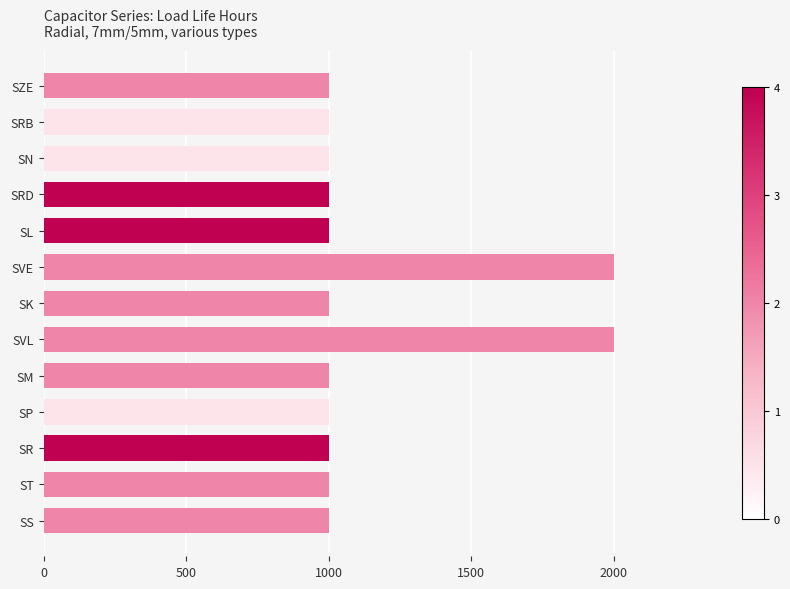

What is the minimum value shown in the chart?

1000